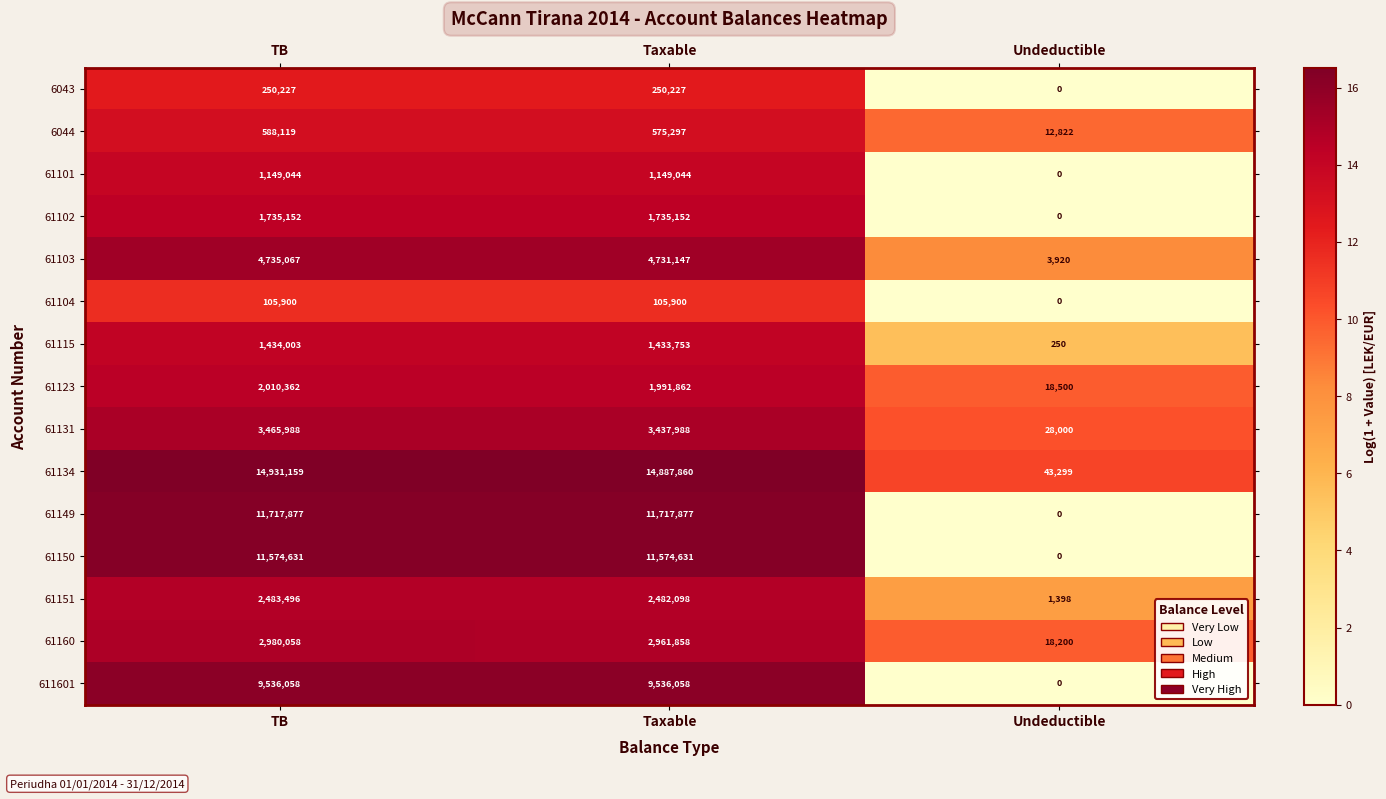

How many data points does each series have?

3